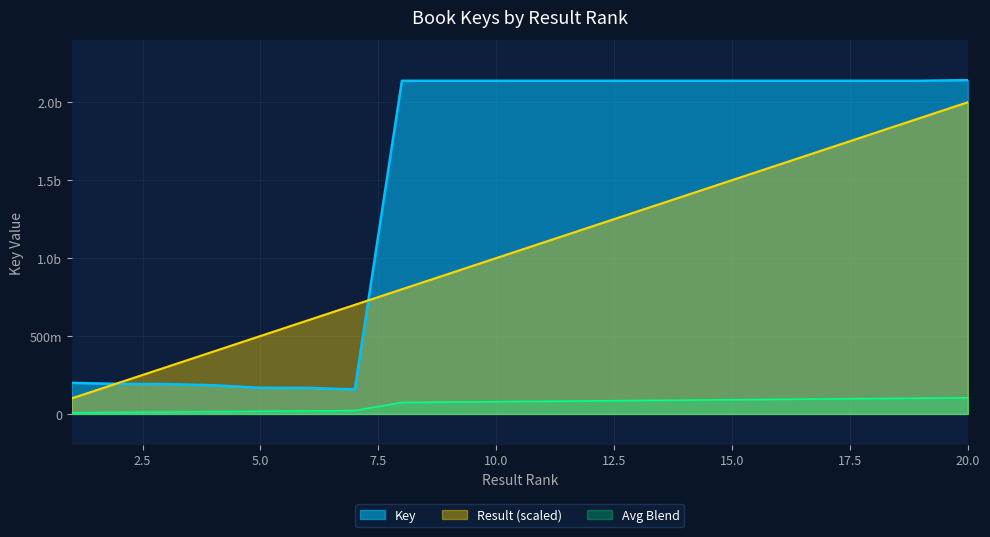

Read the Key value at 6.

167296066